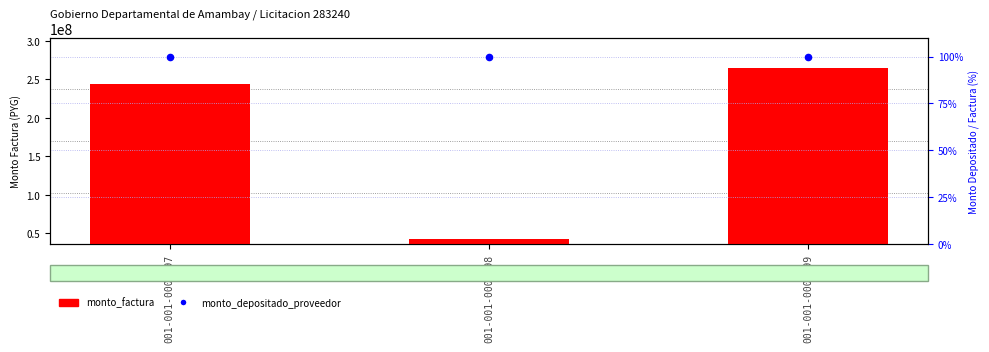

Is the value of monto_depositado_proveedor at 001-001-0000499 greater than the value of monto_factura at 001-001-0000499?

No